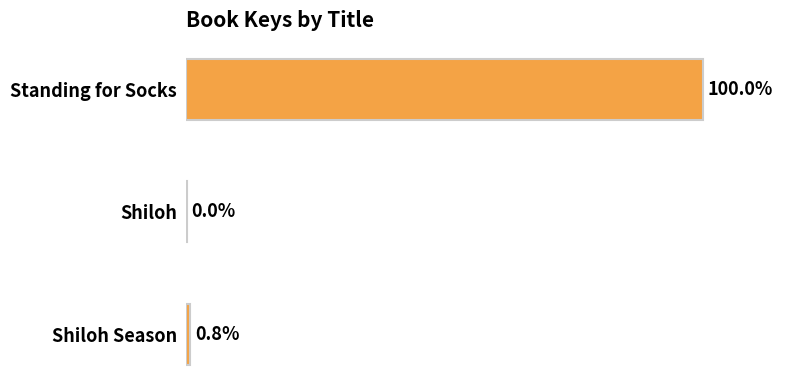

Are the bars horizontal?

Yes